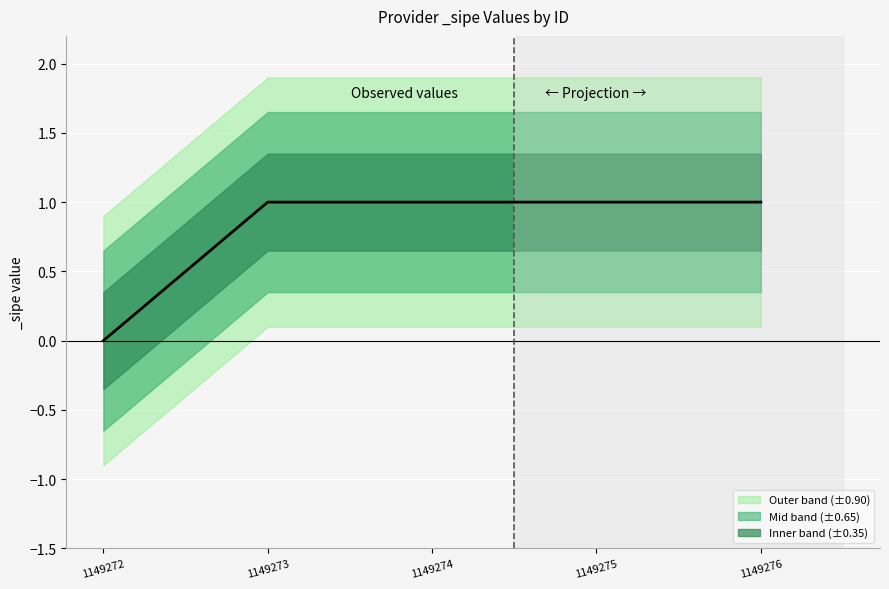

What is the change in value from 1149272 to 1149275?

+1